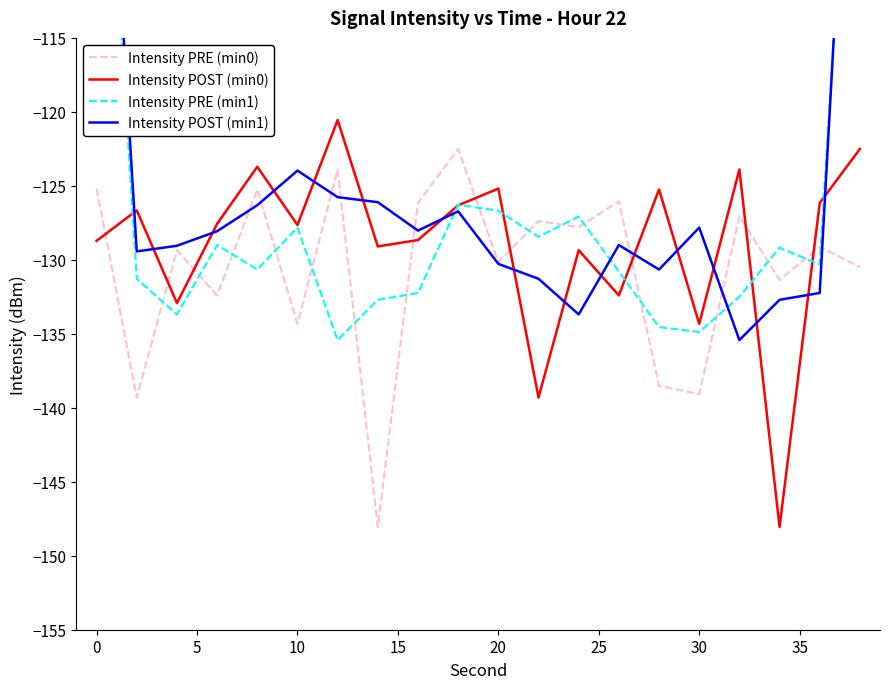

What is the maximum value for Intensity POST (min0)?

-120.6